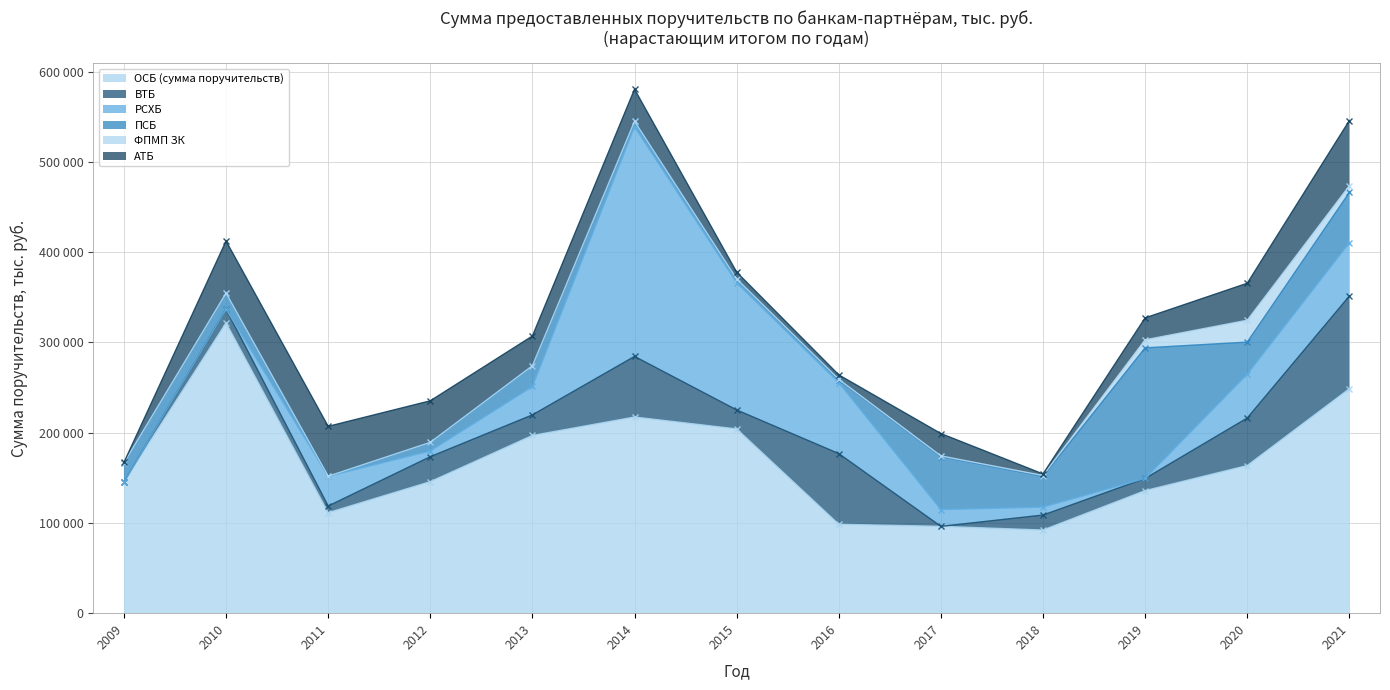

What is the average value of the ФПМП ЗК series?

3296.7